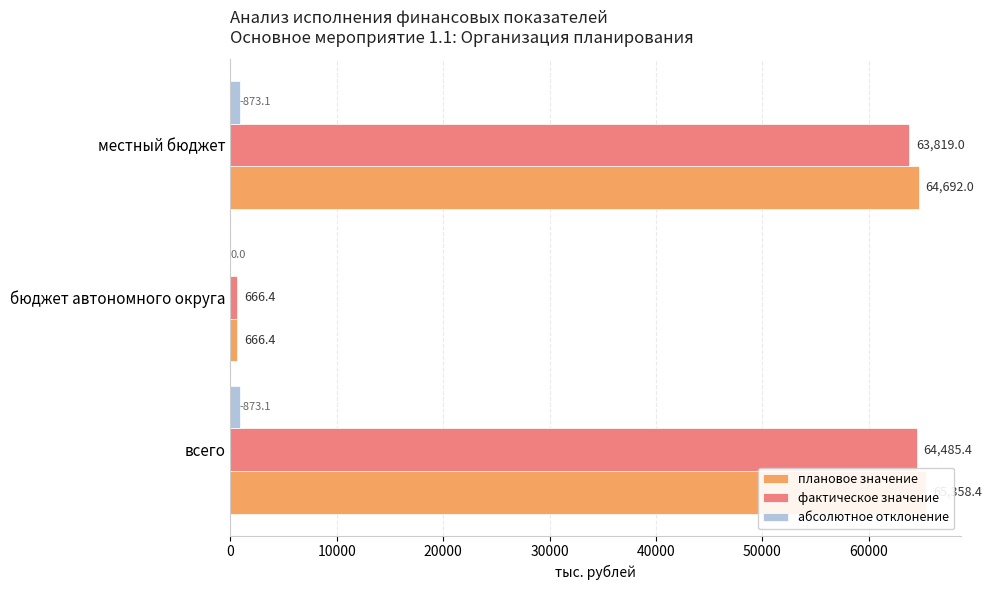

Reading right to left, list all the values displayed in this chart.

плановое значение: 64692.0	666.4	65358.4
фактическое значение: 63819.0	666.4	64485.4
абсолютное отклонение: 873.1	0.0	873.1